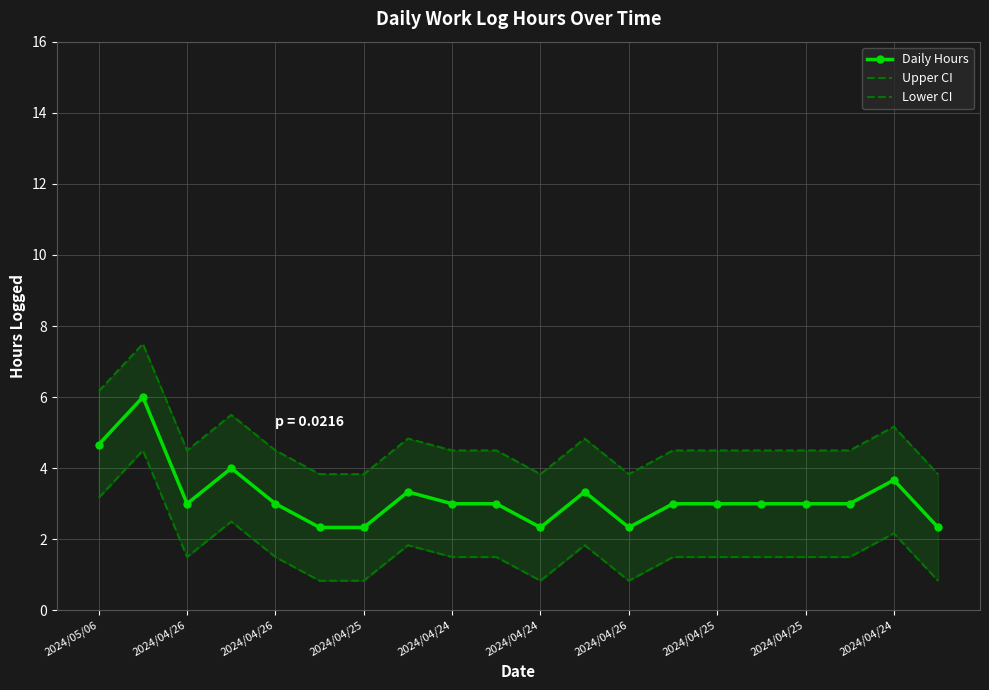

True or false: Upper CI has more than 1 interior local peaks.

True